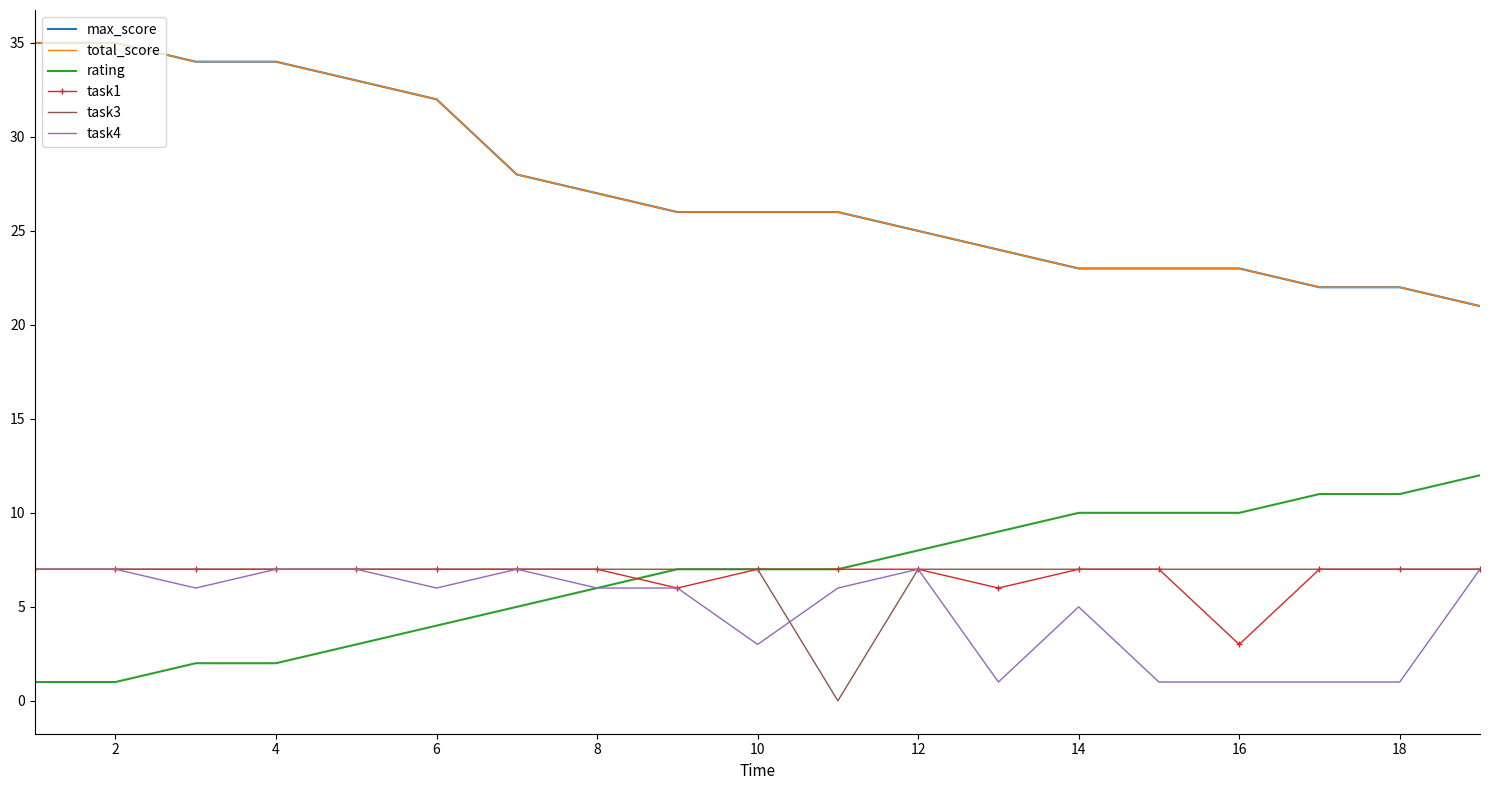

At how many categories does at least one series exceed 6?

19